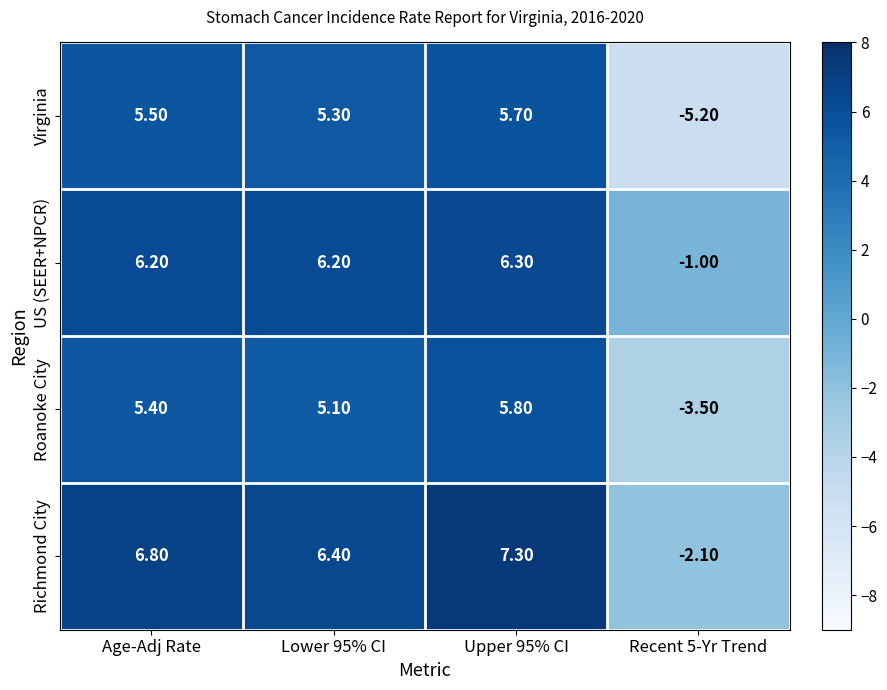

How many values in Virginia are above zero?

3